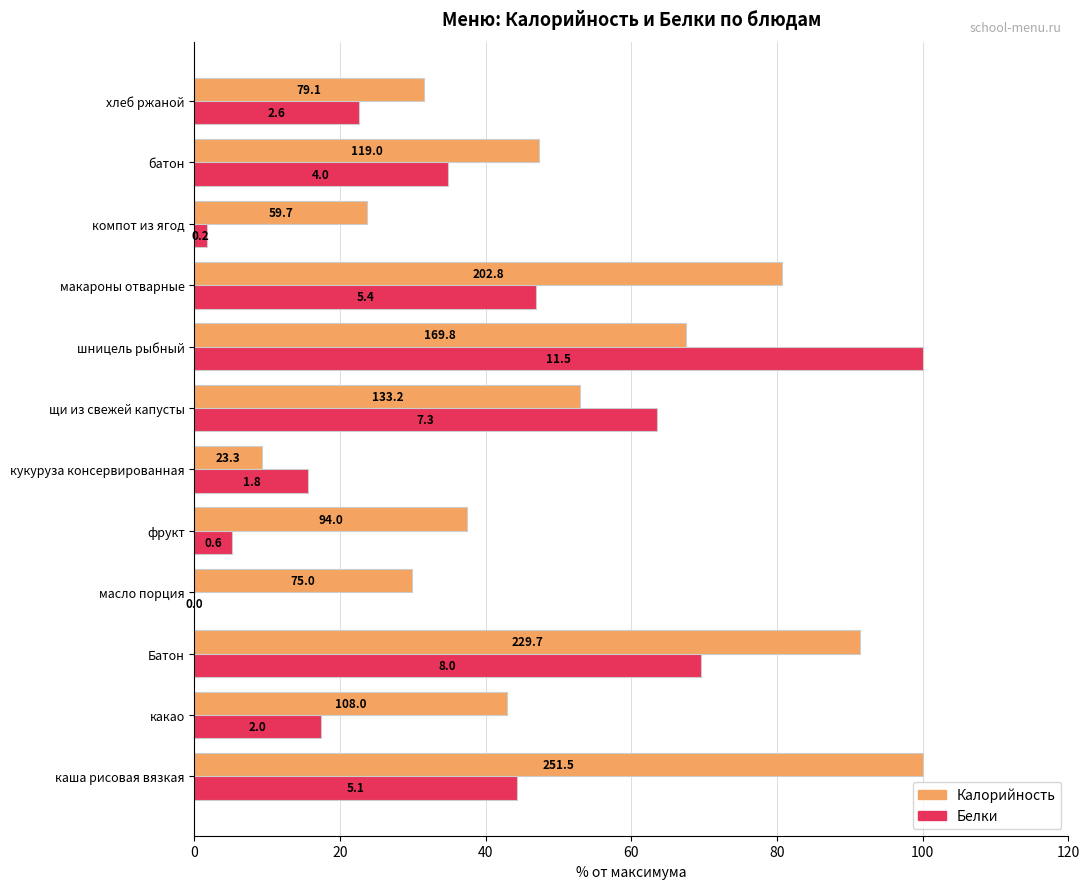

Which series has the largest total across all categories?

Калорийность